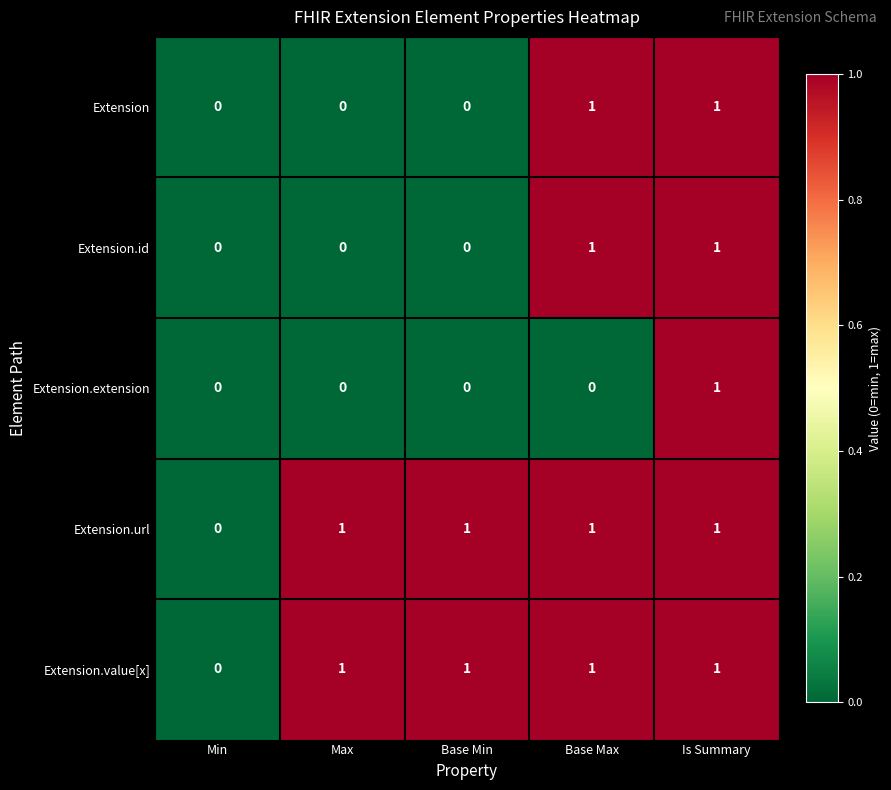

What is the total value across all series at Max?

2